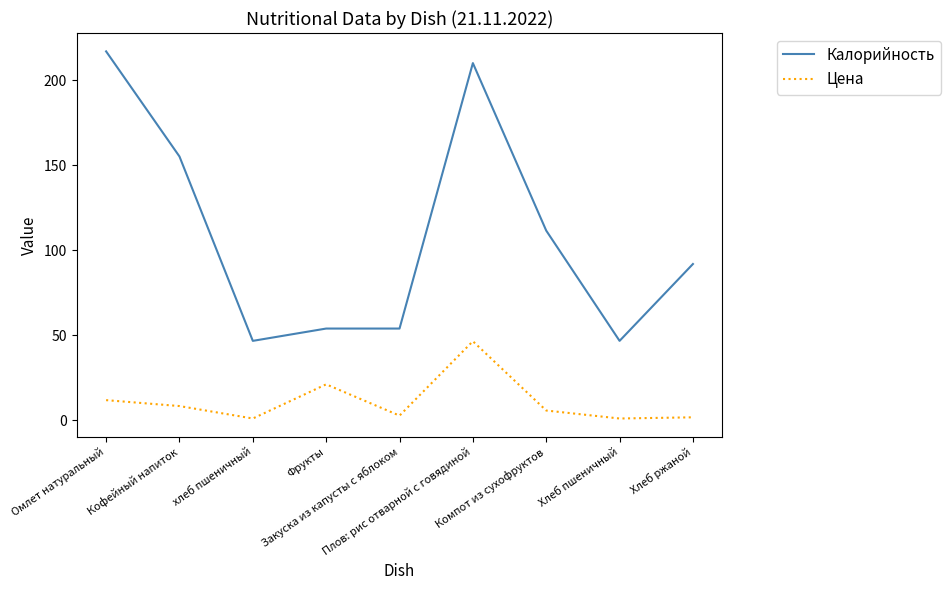

What is the total value across all series at Закуска из капусты с яблоком?

56.8